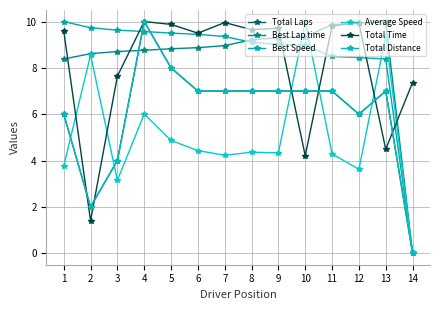

Is this an area chart (filled region under the line)?

No